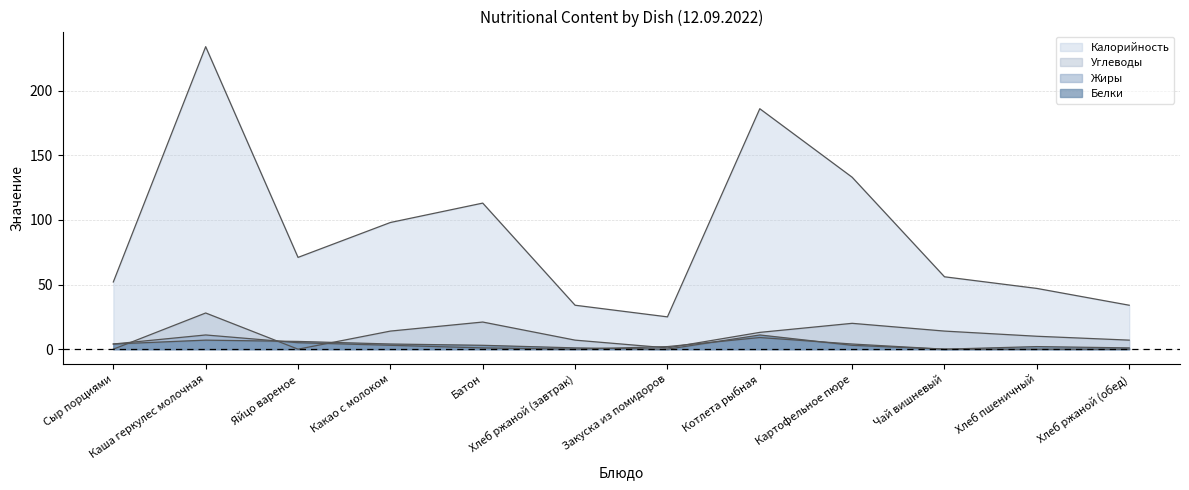

At Какао с молоком, list the series in order from smallest to largest.

Жиры, Белки, Углеводы, Калорийность